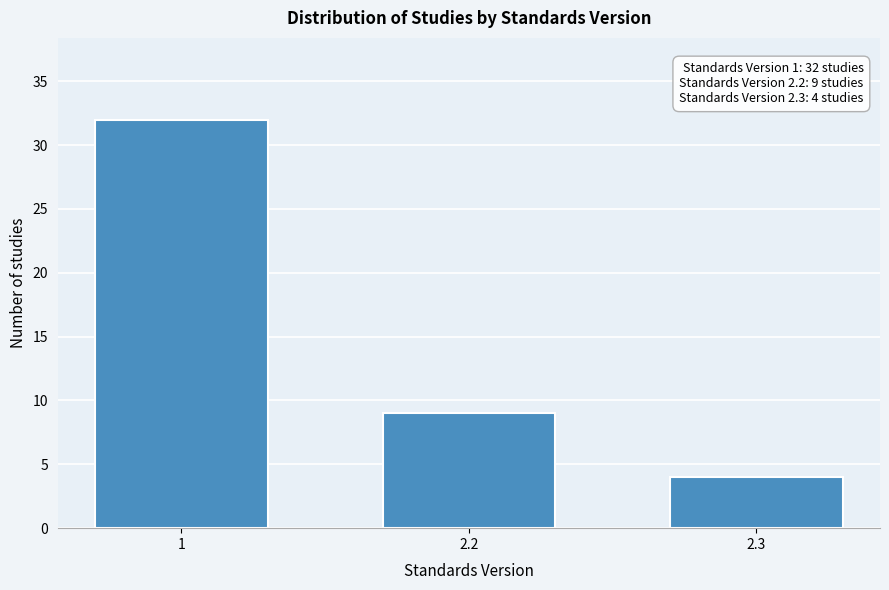

Reading left to right, extract all data points from this chart.

1=32	2.2=9	2.3=4